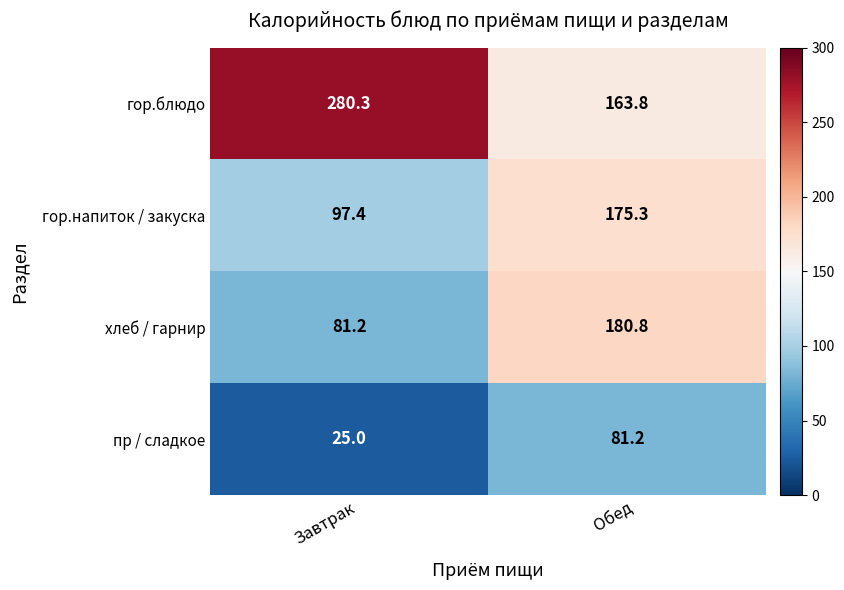

What is the spread (max minus min) of values at Обед?

99.6